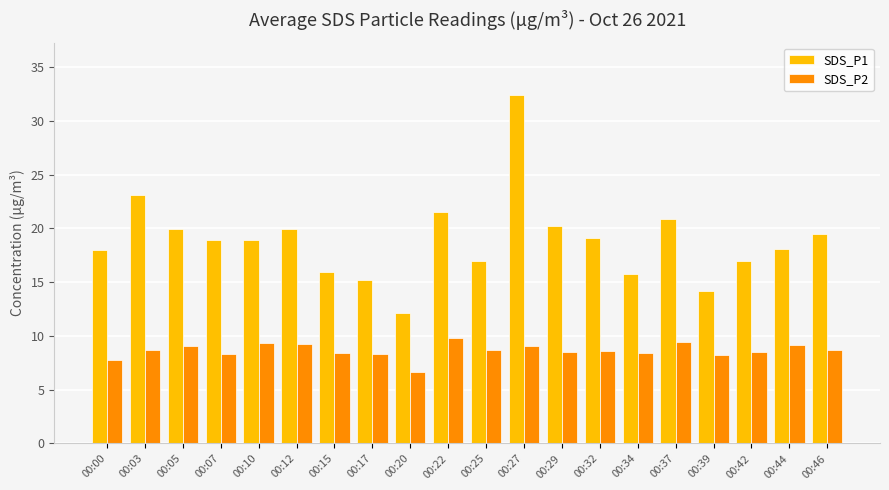

Which series has the largest range (max minus min)?

SDS_P1